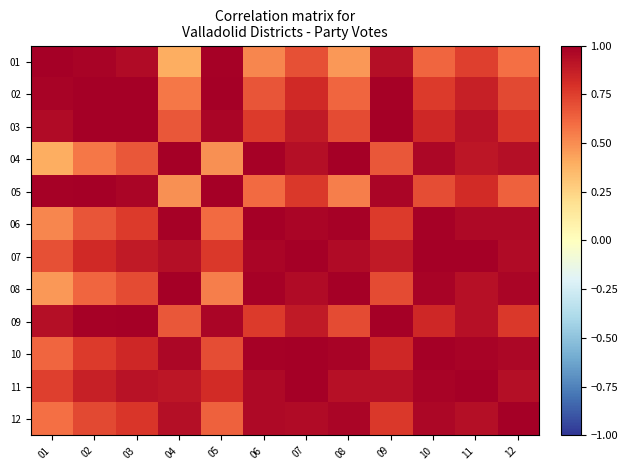

Reading left to right, list all the values displayed in this chart.

01: 01=1.0	02=1.0	03=0.9	04=0.4	05=1.0	06=0.5	07=0.7	08=0.5	09=0.9	10=0.6	11=0.7	12=0.6
02: 01=1.0	02=1.0	03=1.0	04=0.6	05=1.0	06=0.7	07=0.8	08=0.6	09=1.0	10=0.8	11=0.9	12=0.7
03: 01=0.9	02=1.0	03=1.0	04=0.7	05=1.0	06=0.8	07=0.9	08=0.7	09=1.0	10=0.8	11=0.9	12=0.8
04: 01=0.4	02=0.6	03=0.7	04=1.0	05=0.5	06=1.0	07=0.9	08=1.0	09=0.7	10=1.0	11=0.9	12=0.9
05: 01=1.0	02=1.0	03=1.0	04=0.5	05=1.0	06=0.6	07=0.8	08=0.5	09=1.0	10=0.7	11=0.8	12=0.6
06: 01=0.5	02=0.7	03=0.8	04=1.0	05=0.6	06=1.0	07=1.0	08=1.0	09=0.8	10=1.0	11=1.0	12=1.0
07: 01=0.7	02=0.8	03=0.9	04=0.9	05=0.8	06=1.0	07=1.0	08=0.9	09=0.9	10=1.0	11=1.0	12=0.9
08: 01=0.5	02=0.6	03=0.7	04=1.0	05=0.5	06=1.0	07=0.9	08=1.0	09=0.7	10=1.0	11=0.9	12=1.0
09: 01=0.9	02=1.0	03=1.0	04=0.7	05=1.0	06=0.8	07=0.9	08=0.7	09=1.0	10=0.8	11=0.9	12=0.8
10: 01=0.6	02=0.8	03=0.8	04=1.0	05=0.7	06=1.0	07=1.0	08=1.0	09=0.8	10=1.0	11=1.0	12=1.0
11: 01=0.7	02=0.9	03=0.9	04=0.9	05=0.8	06=1.0	07=1.0	08=0.9	09=0.9	10=1.0	11=1.0	12=0.9
12: 01=0.6	02=0.7	03=0.8	04=0.9	05=0.6	06=1.0	07=0.9	08=1.0	09=0.8	10=1.0	11=0.9	12=1.0